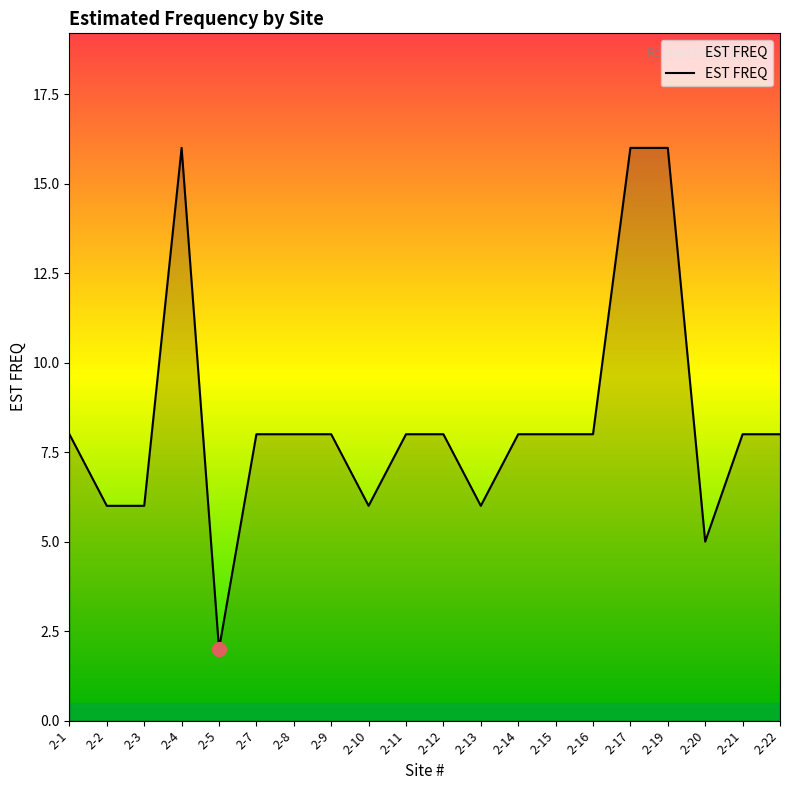

What is the change in value from 2-2 to 2-19?

+10